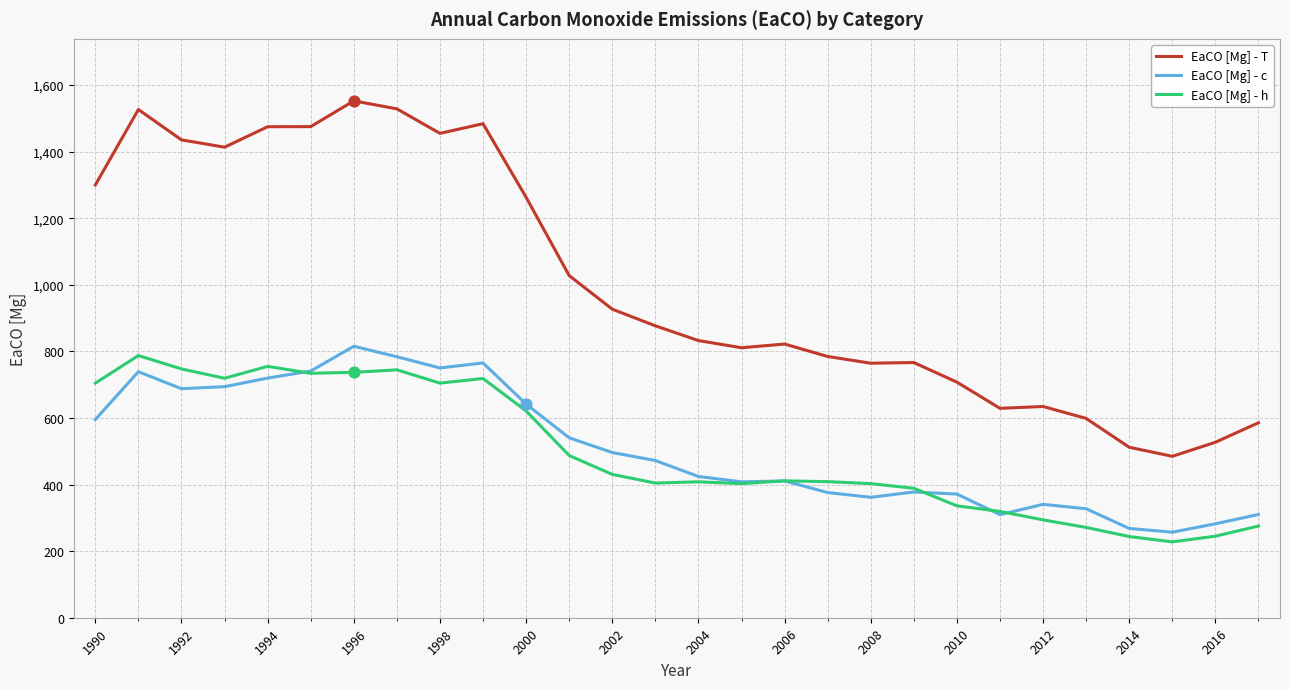

Which series has the largest total across all categories?

EaCO [Mg] - T